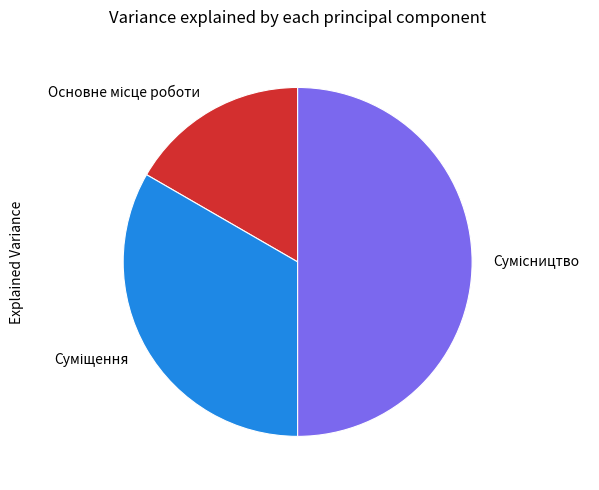

To the nearest percent, what is the difference between the largest and smallest slice percentages?

33%